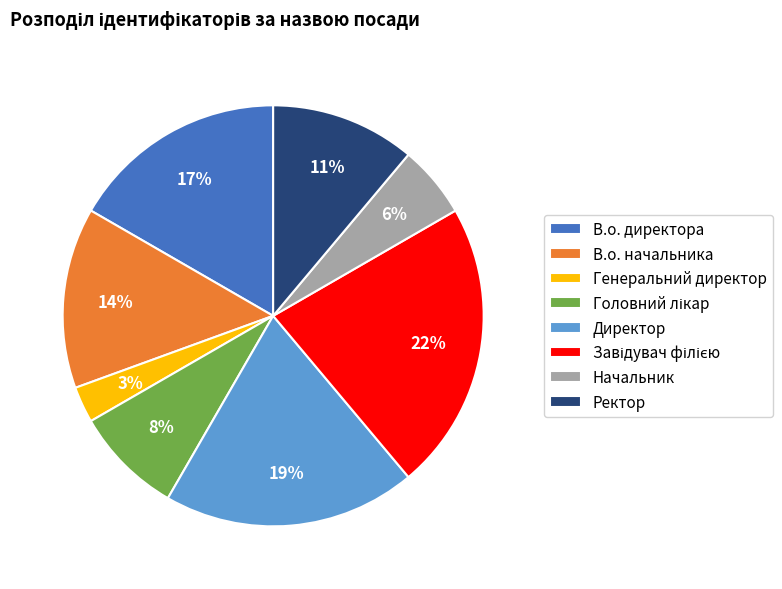

What percentage is the Директор slice, to the nearest percent?

19%